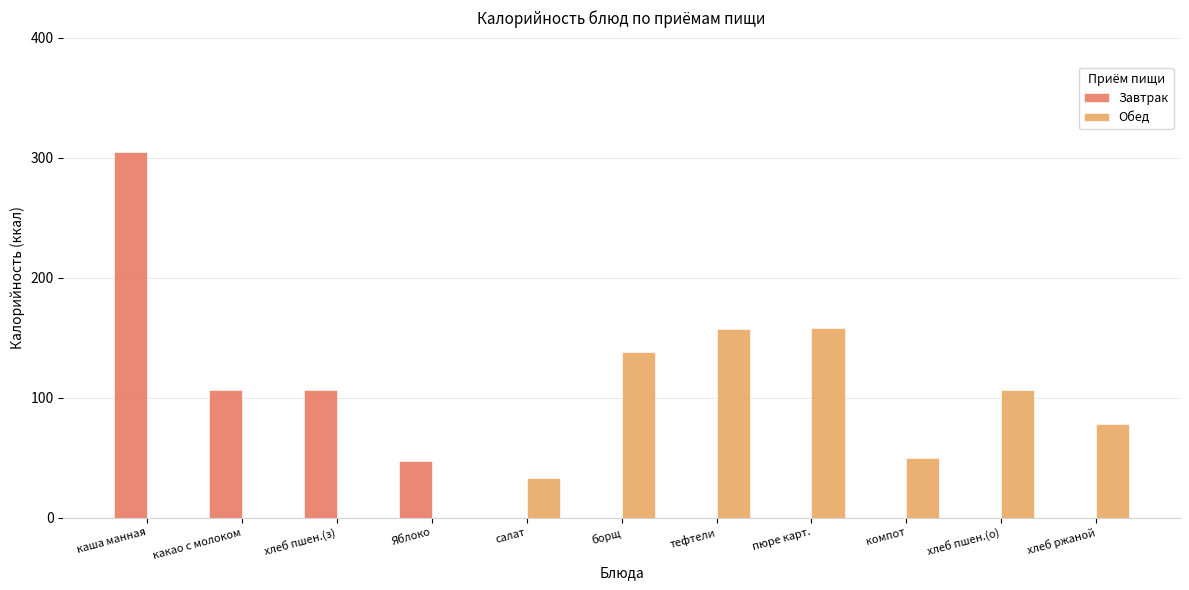

Between салат and пюре карт., which series saw the biggest shift?

Обед